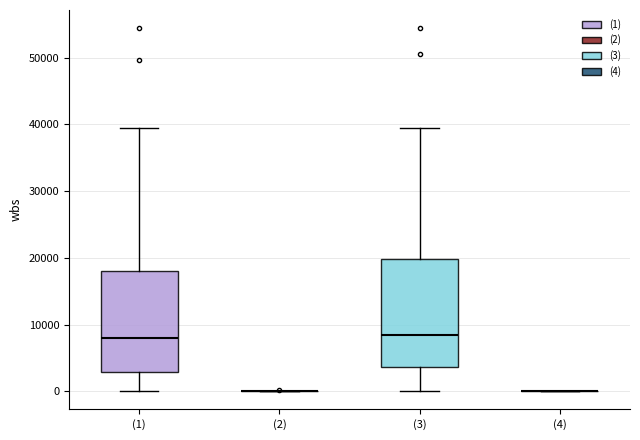

Reading left to right, transcribe this box plot: for each box, give where its median line is, the range the box spans, and where its two whiskers end, as read against the y-axis. The values are not printed on the chart, so give them approximately, as read against the axis.

(1): median 8000, box 3000 to 18000, whiskers 0 to 39000
(2): box collapsed to a line at 0, whiskers 0 to 0
(3): median 8000, box 4000 to 20000, whiskers 0 to 40000
(4): box collapsed to a line at 0, whiskers 0 to 0